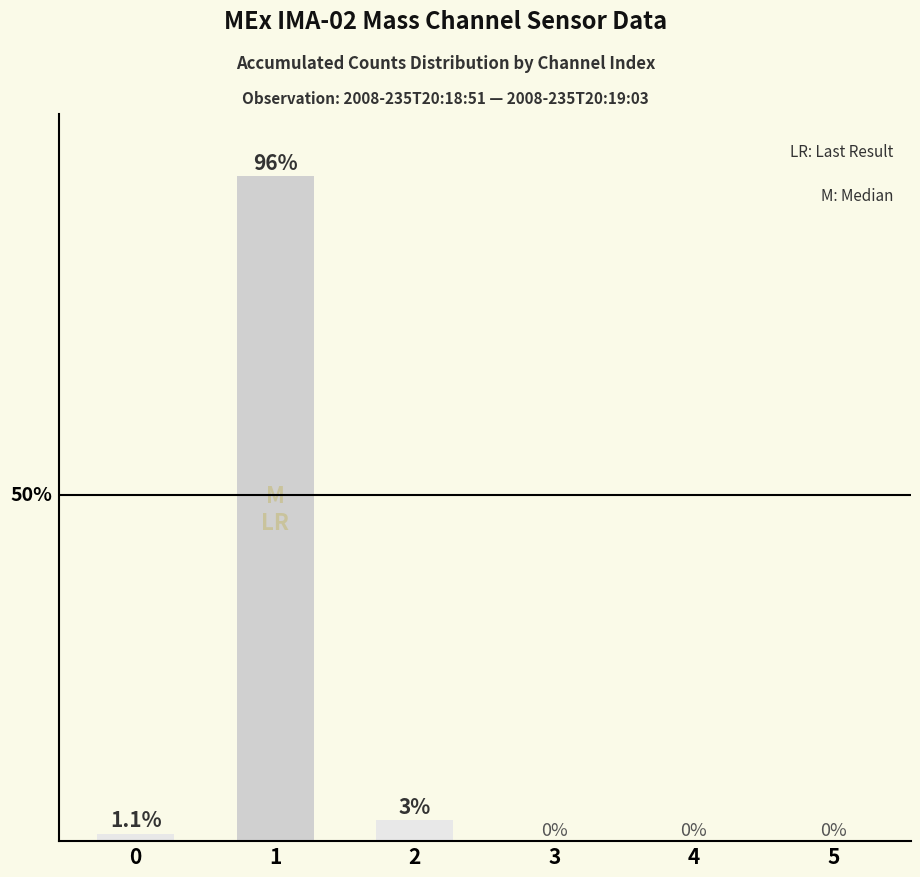

At which category does the chart reach its peak across all series?

1